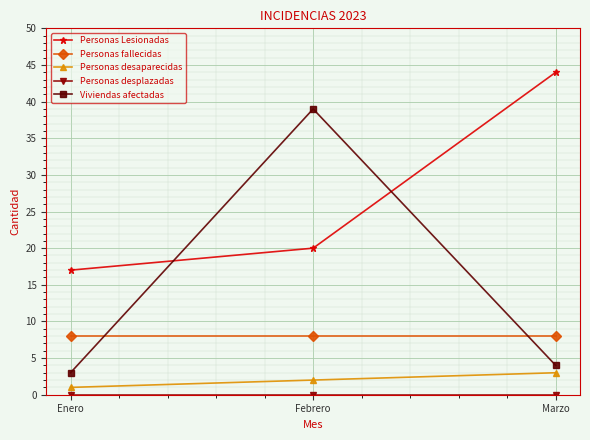

What is the highest value of the Personas desaparecidas series?

3